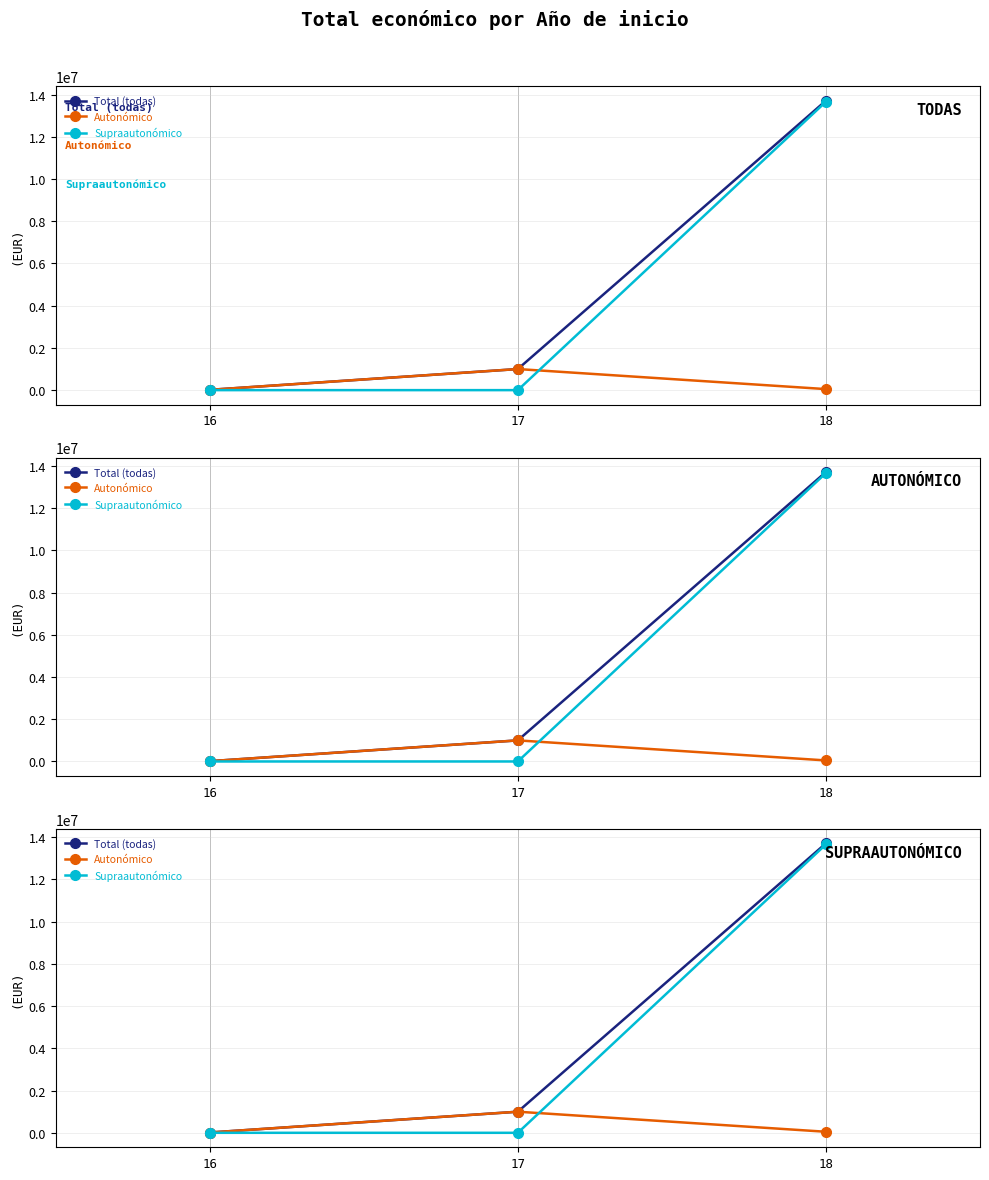

Which series has the widest spread of values?

Total (todas)